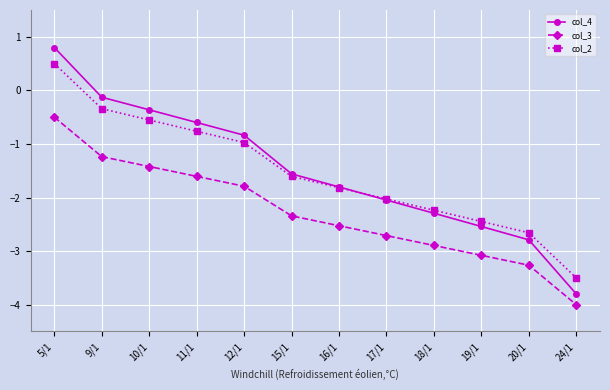

Where does the col_4 series first go above -1?

5/1